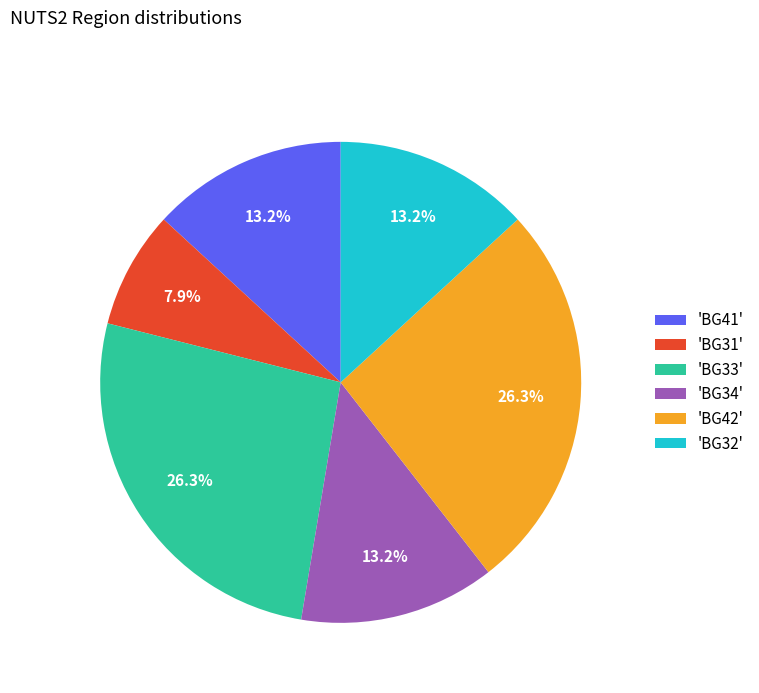

Which has a higher value, 'BG33' or 'BG32'?

'BG33'